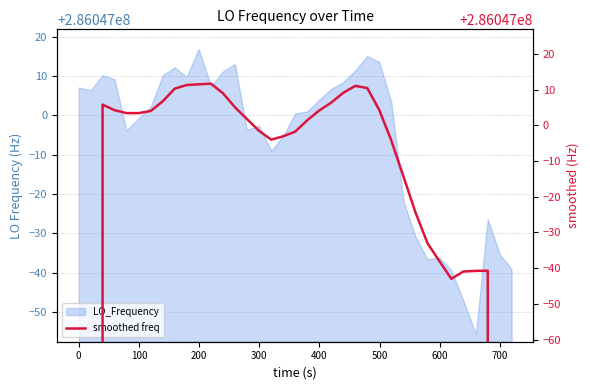

What is the maximum value shown in the chart?

286047011.7